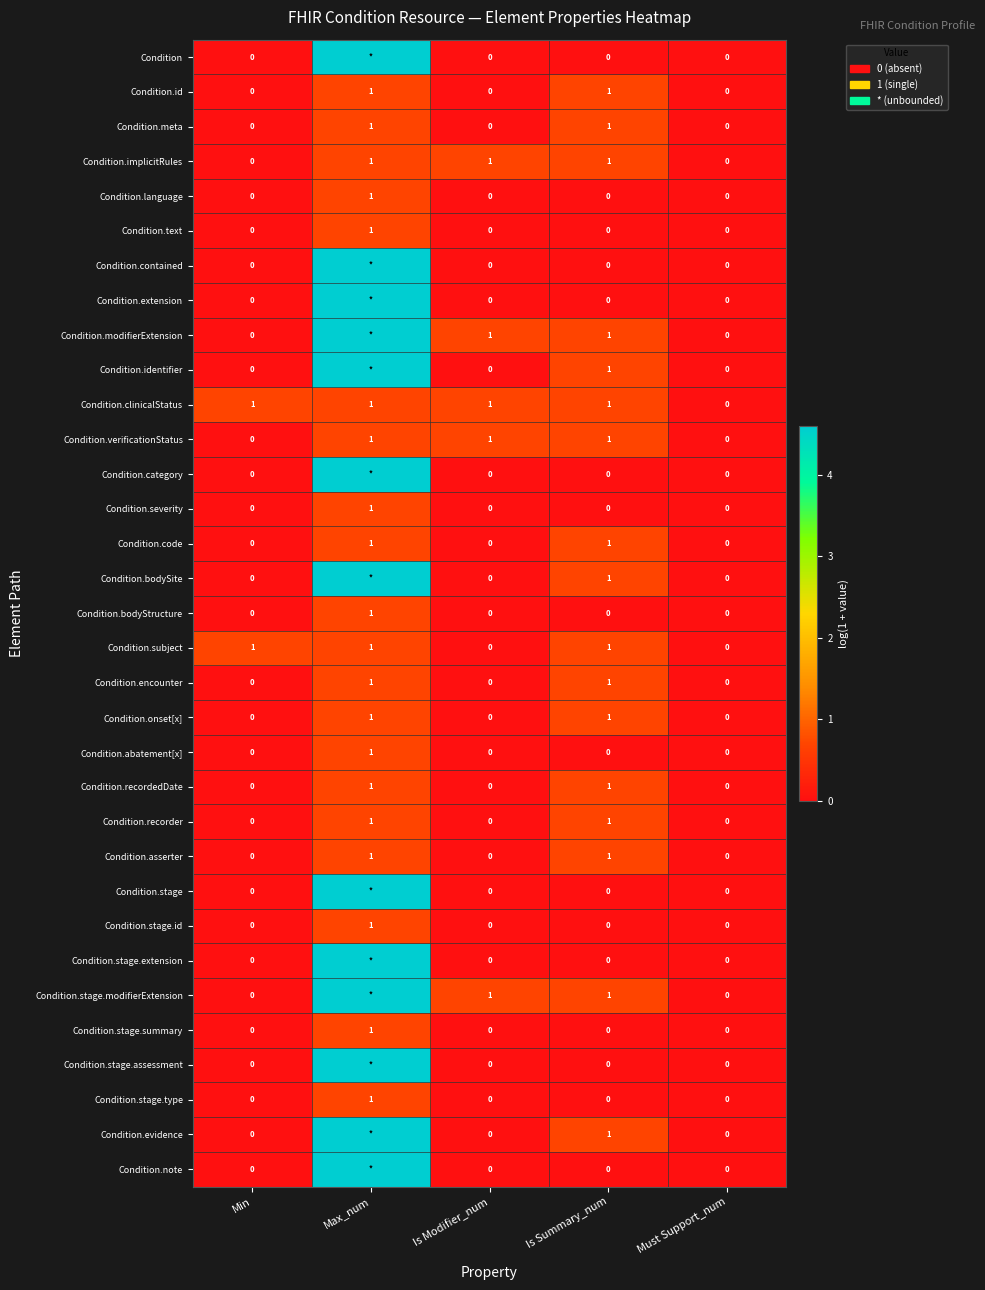

How many values in the Condition.stage.id series exceed 0?

1